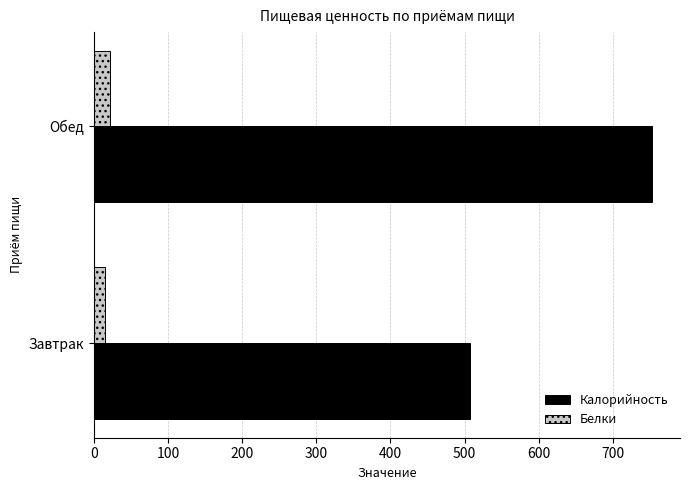

What is the difference between the maximum and minimum values in the Белки series?

7.1